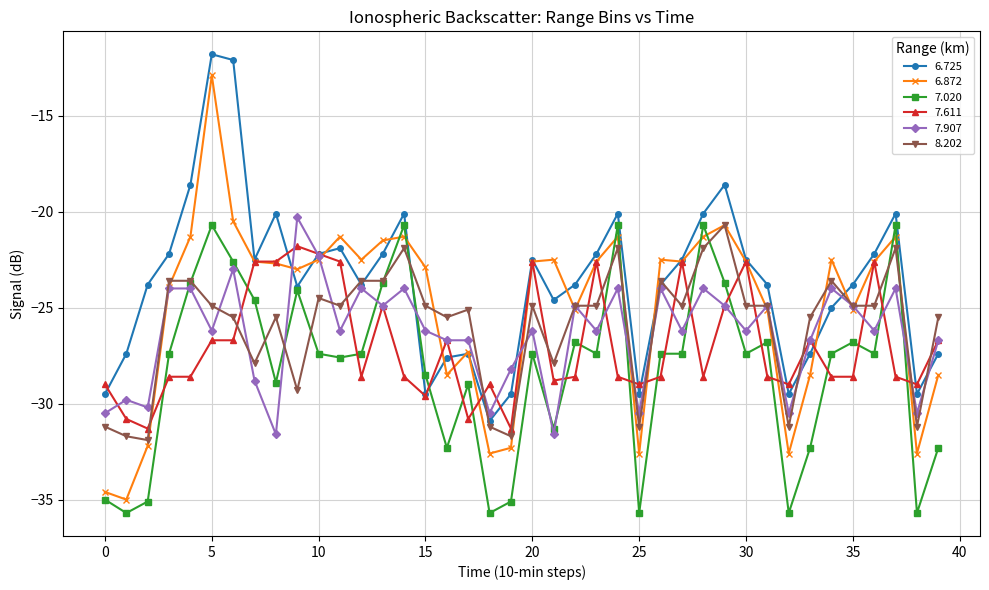

What is the maximum value shown in the chart?

-11.8